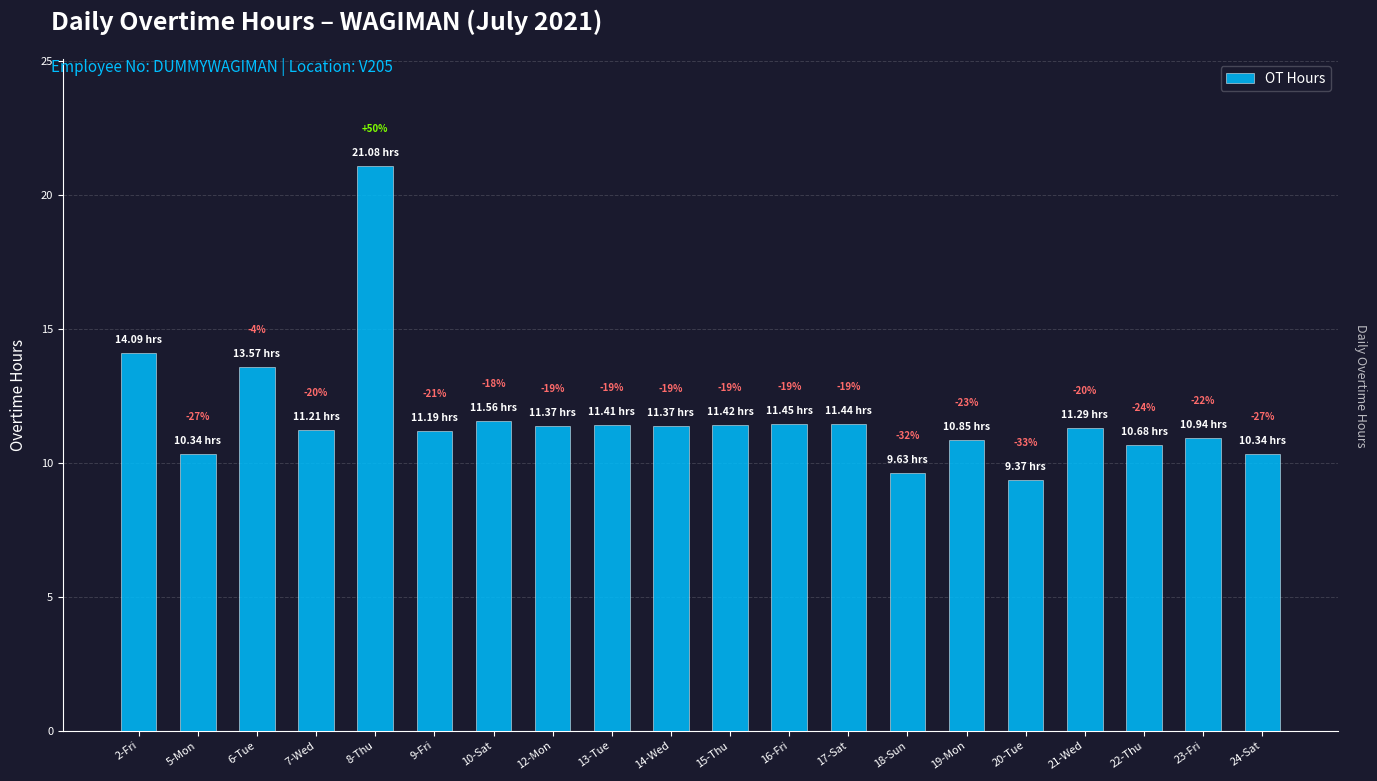

Reading left to right, extract all data points from this chart.

2-Fri=14.1	5-Mon=10.3	6-Tue=13.6	7-Wed=11.2	8-Thu=21.1	9-Fri=11.2	10-Sat=11.6	12-Mon=11.4	13-Tue=11.4	14-Wed=11.4	15-Thu=11.4	16-Fri=11.4	17-Sat=11.4	18-Sun=9.6	19-Mon=10.8	20-Tue=9.4	21-Wed=11.3	22-Thu=10.7	23-Fri=10.9	24-Sat=10.3